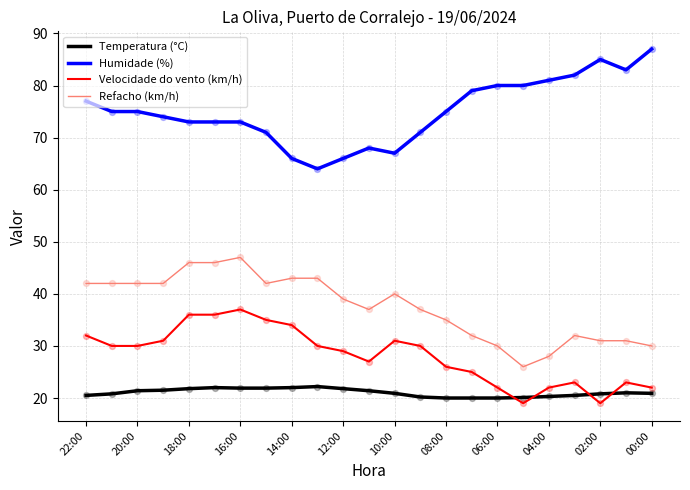

Which series has the largest total across all categories?

Humidade (%)